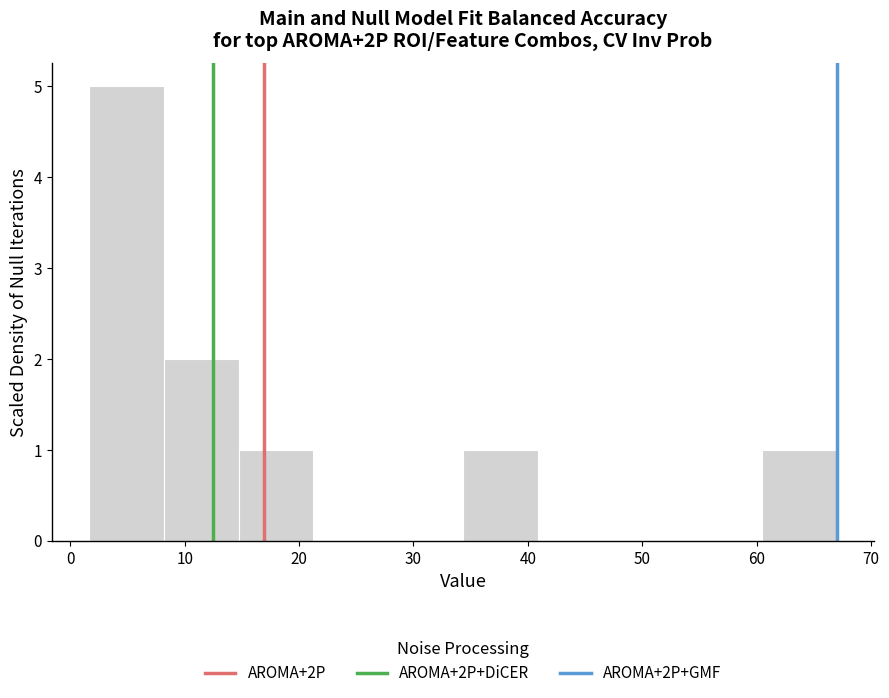

Which range on the x-axis has the tallest bar?

2 to 8